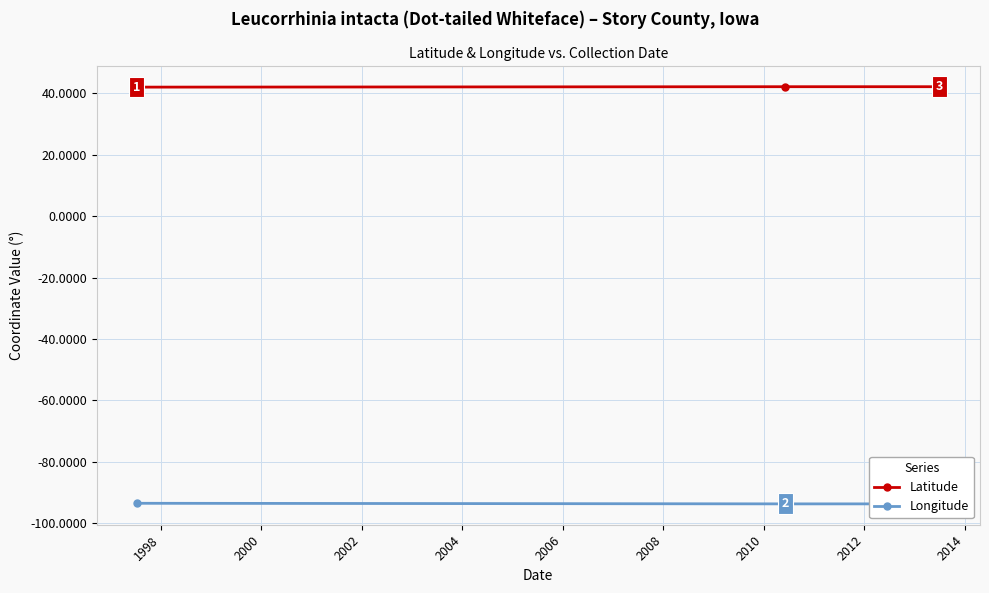

What is the value of the Longitude point at the 3rd from the left?

-93.6